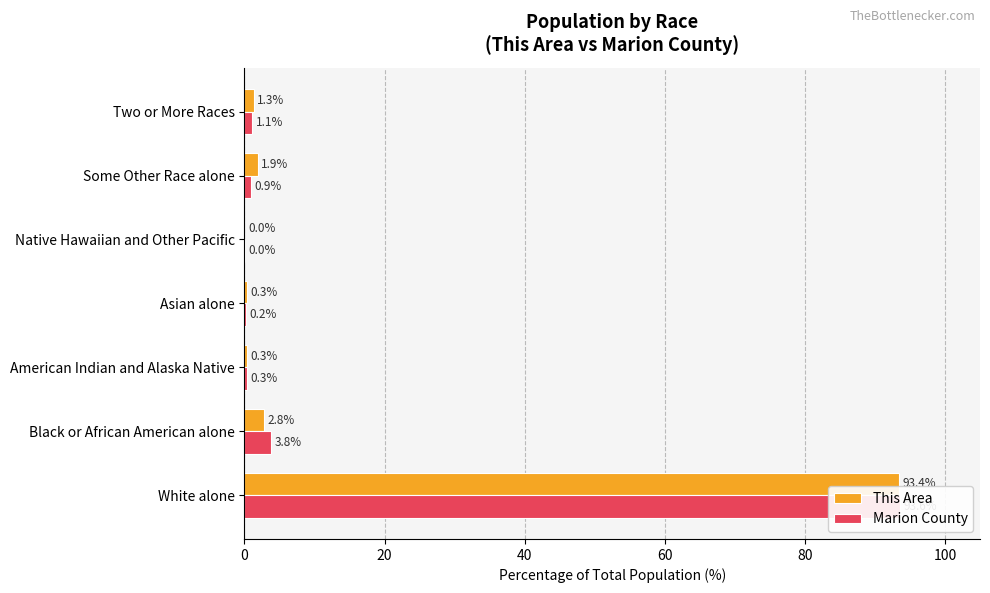

Reading right to left, what are all the values shown in this chart?

This Area: 1.3	1.9	0.0	0.3	0.3	2.8	93.4
Marion County: 1.1	0.9	0.0	0.2	0.3	3.8	93.6